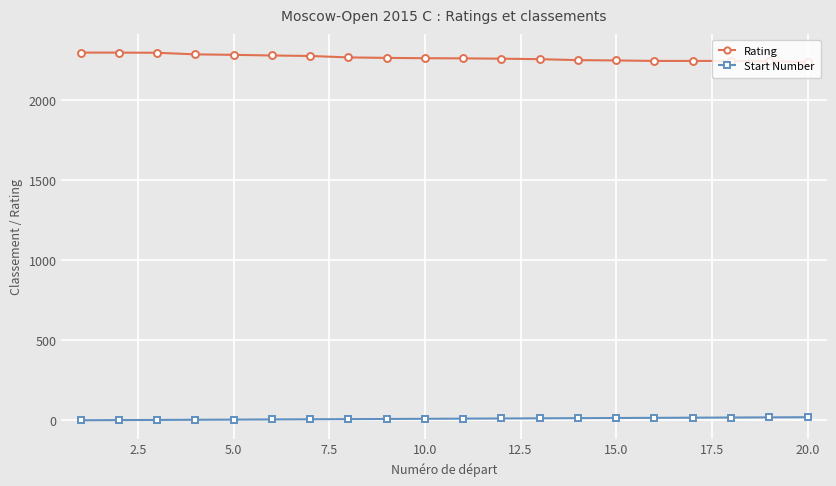

What is the minimum value for Rating?

2240